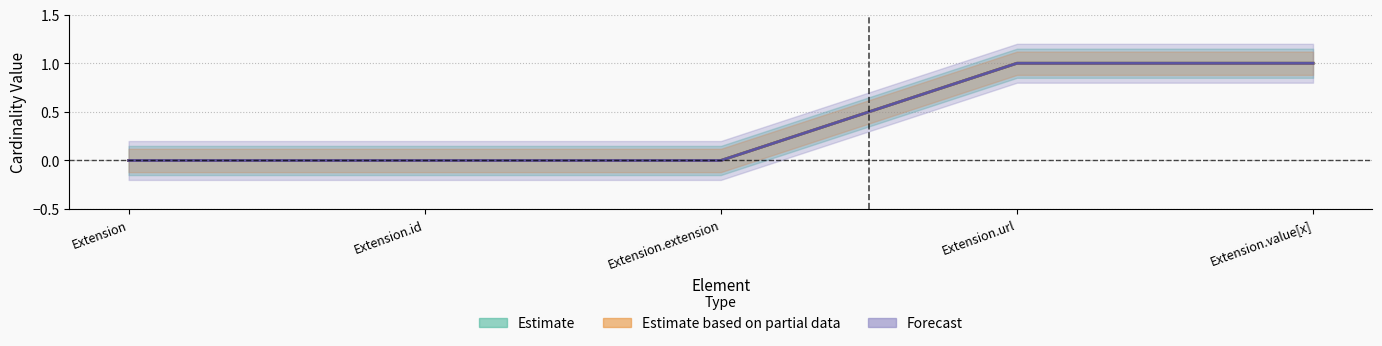

True or false: Estimate and Estimate based on partial data intersect in this chart.

False